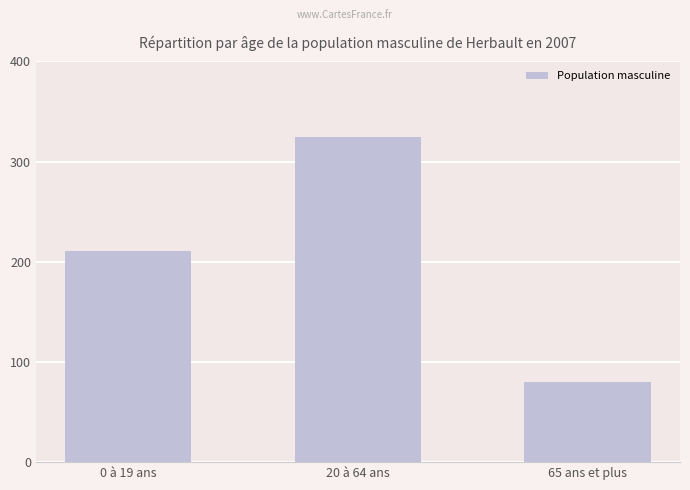

How many categories are shown in the chart?

3